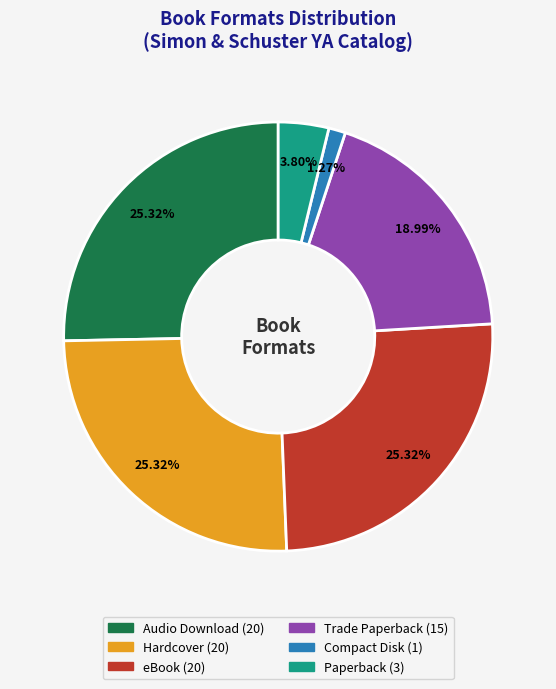

Do eBook and Paperback together represent more than half of the pie?

No